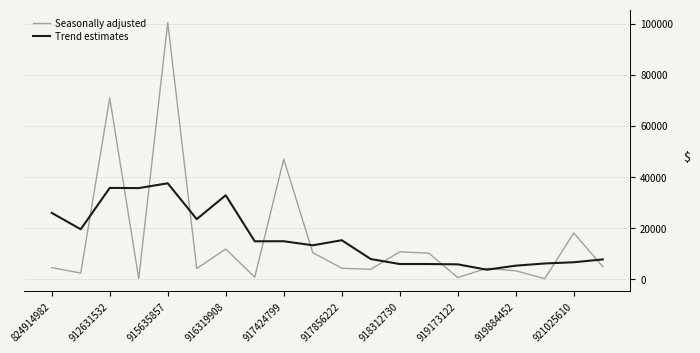

Rank the series by their maximum value, from lowest to highest.

Trend estimates, Seasonally adjusted